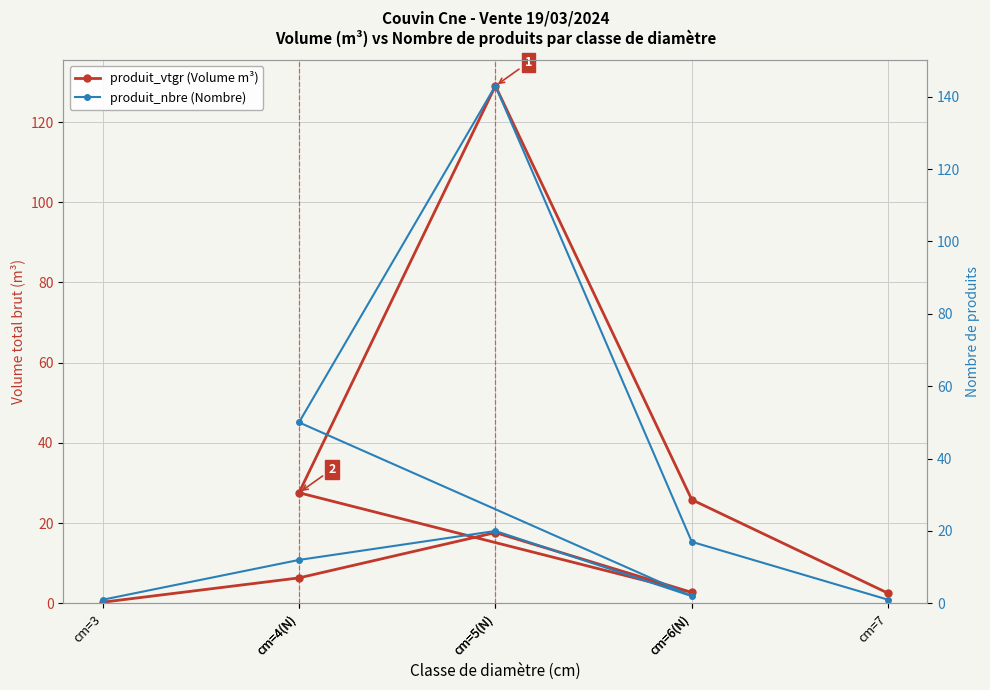

How many series are shown in this chart?

2